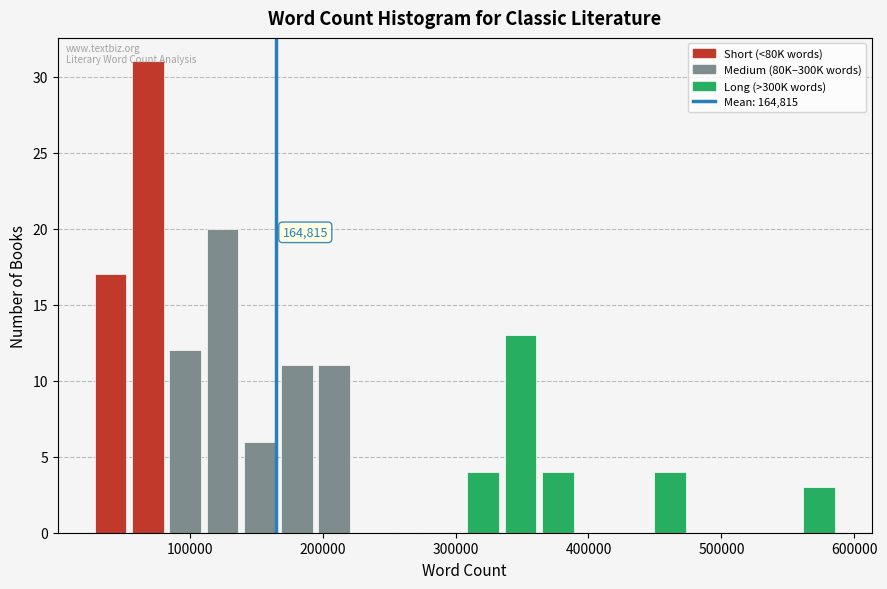

Around what value on the x-axis is the tallest bar? Give the approximate position of its centre, as read against the axis.

70000